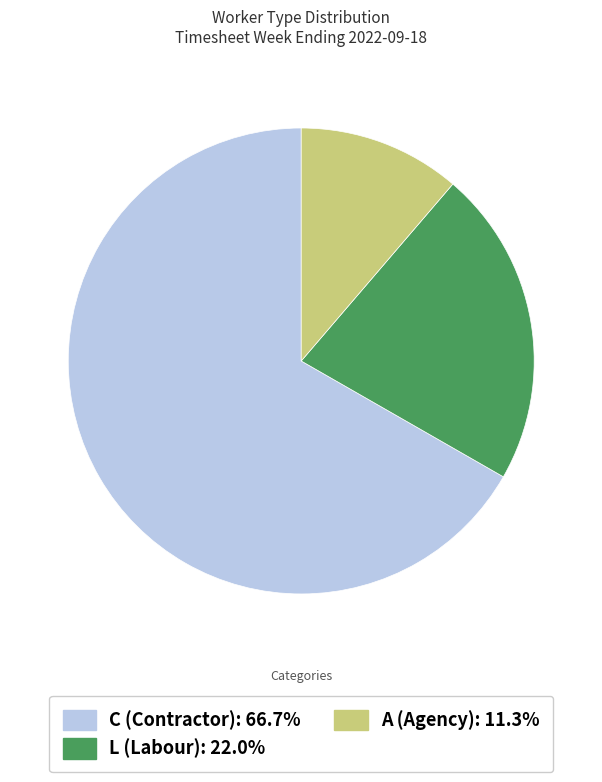

Do C (Contractor): 66.7% and L (Labour): 22.0% together represent more than half of the pie?

Yes